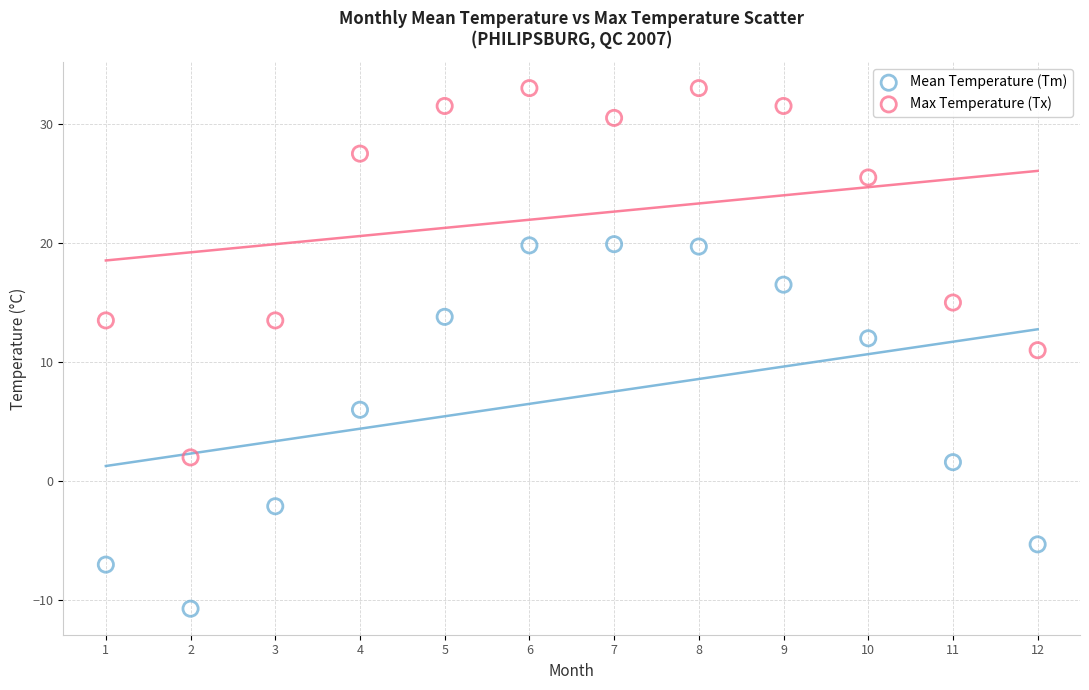

Which series reaches the minimum Y coordinate?

Mean Temperature (Tm)